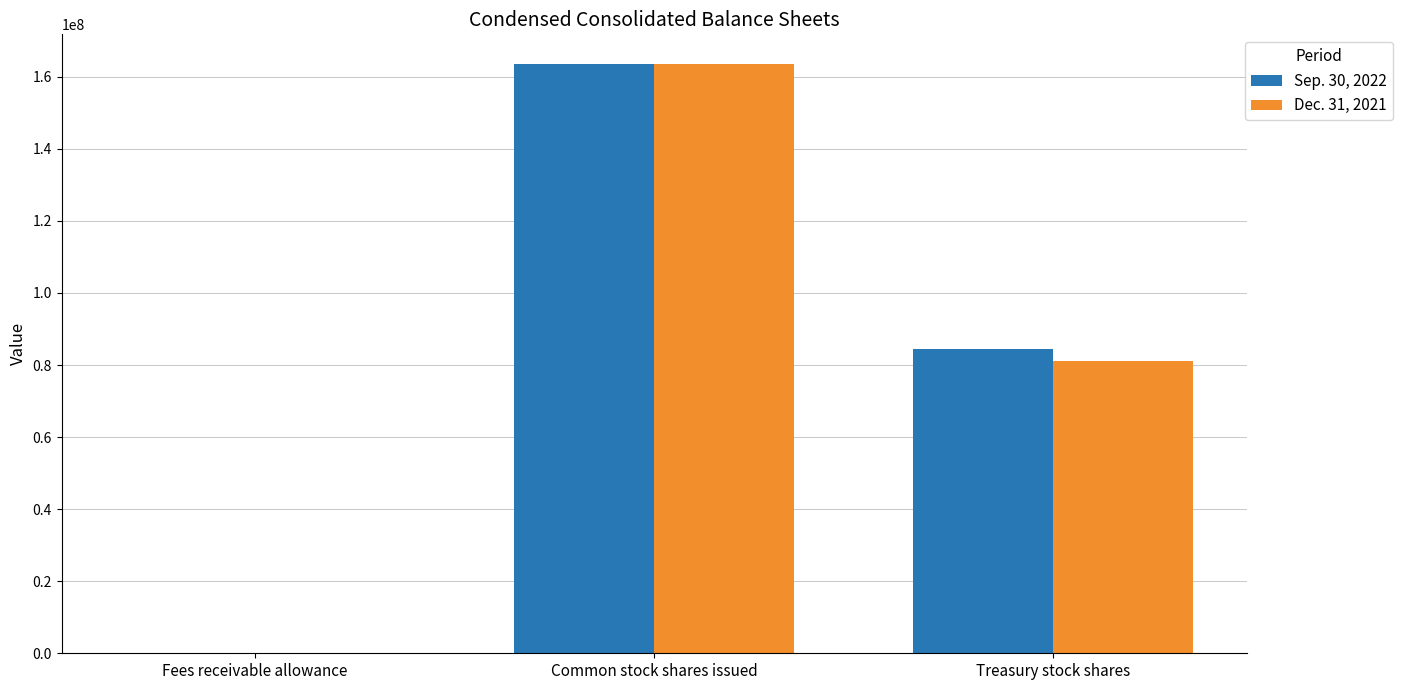

True or false: Dec. 31, 2021 has a value of 23934329 at Treasury stock shares.

False